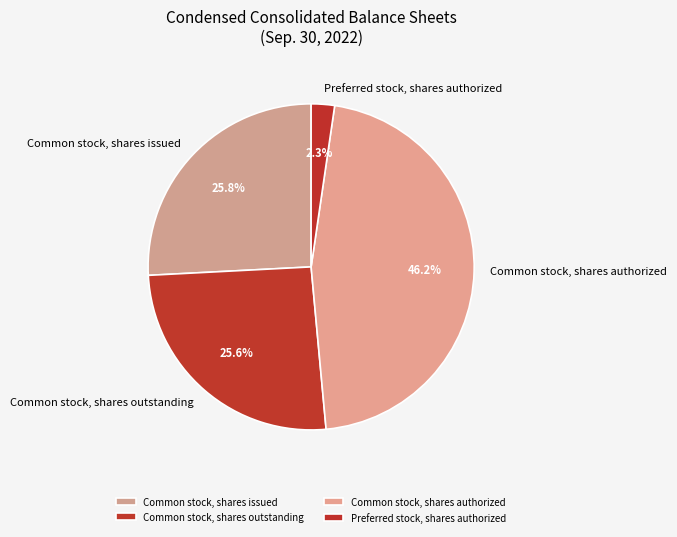

What percentage is the Preferred stock, shares authorized slice, to the nearest percent?

2%